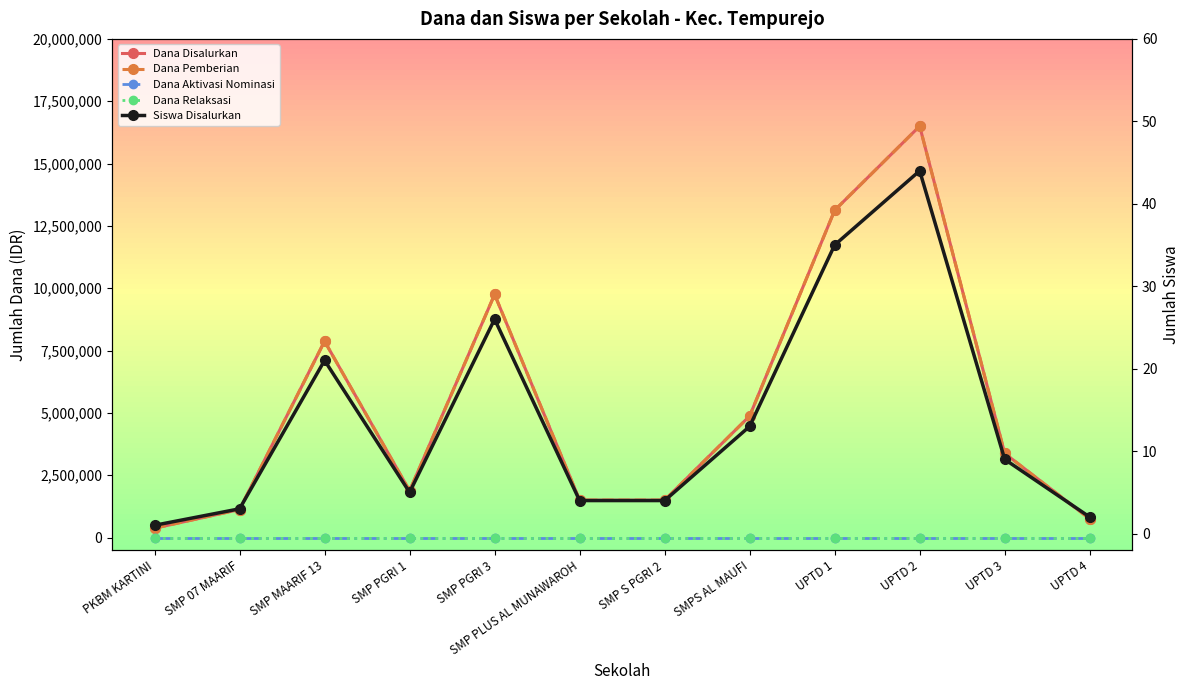

True or false: Dana Disalurkan and Siswa Disalurkan intersect in this chart.

False